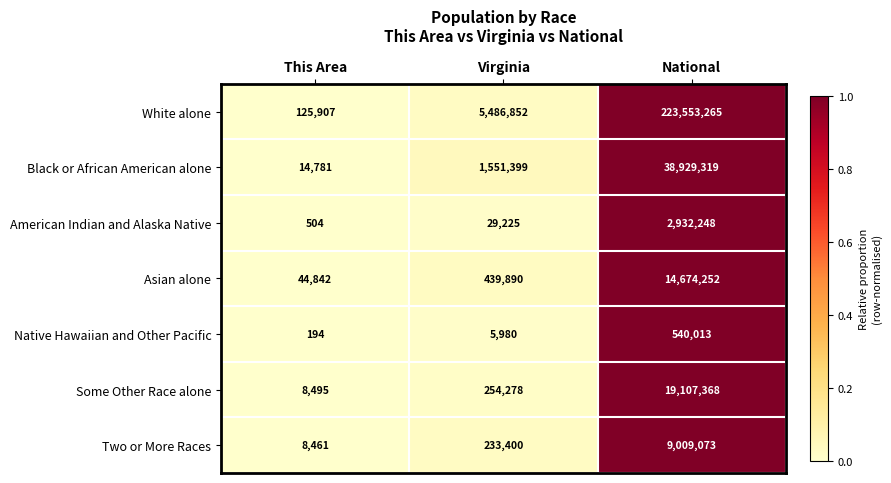

What is the sum of the Native Hawaiian and Other Pacific values at National and This Area?

540207